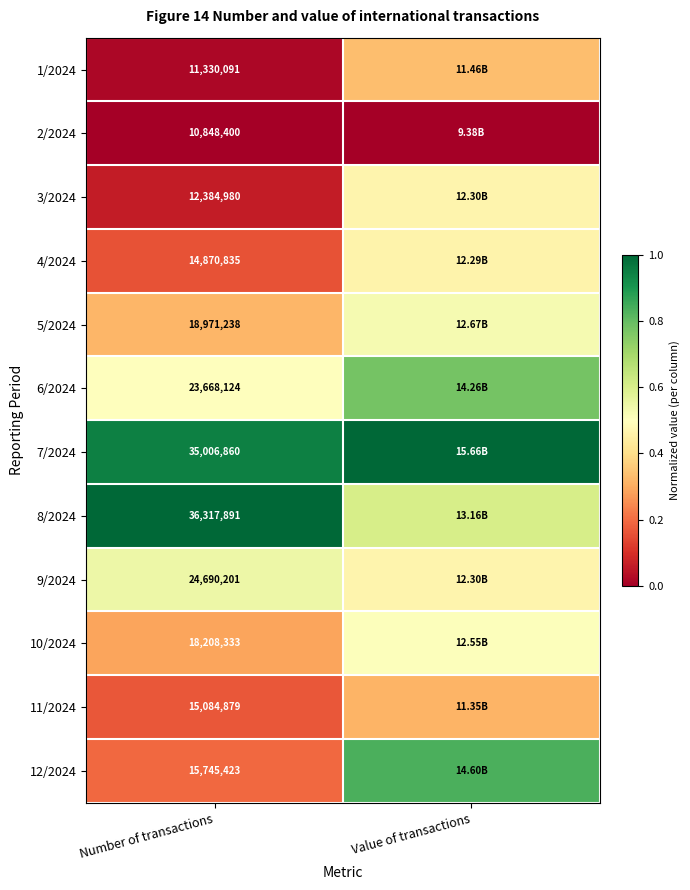

Is the value of 1/2024 at Number of transactions greater than the value of 11/2024 at Number of transactions?

No